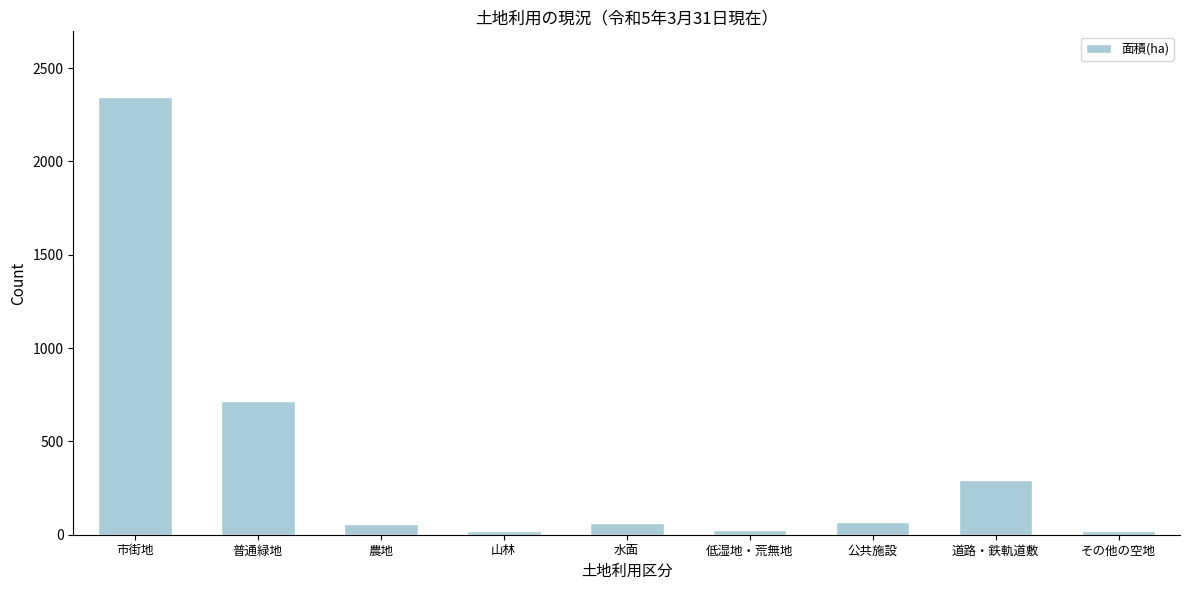

Between 低湿地・荒無地 and 市街地, which is larger?

市街地